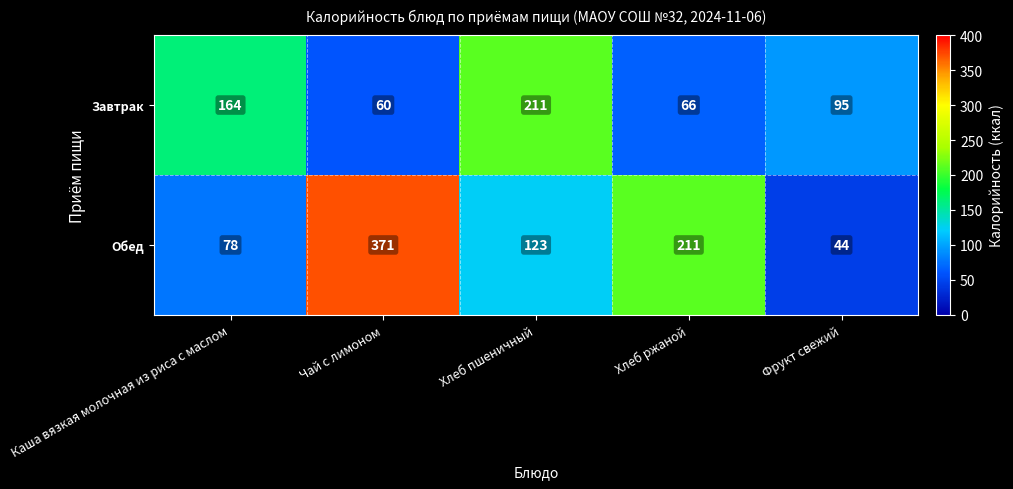

What is the minimum value shown in the chart?

44